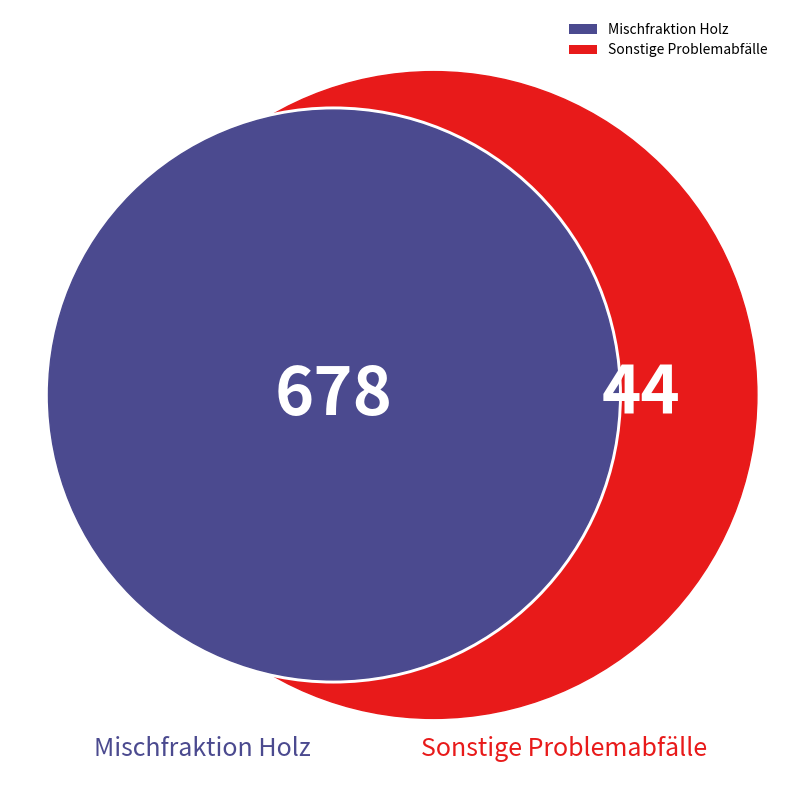

At Beckerich, list the series in order from largest to smallest.

Mischfraktion Holz, Sonstige Problemabfälle